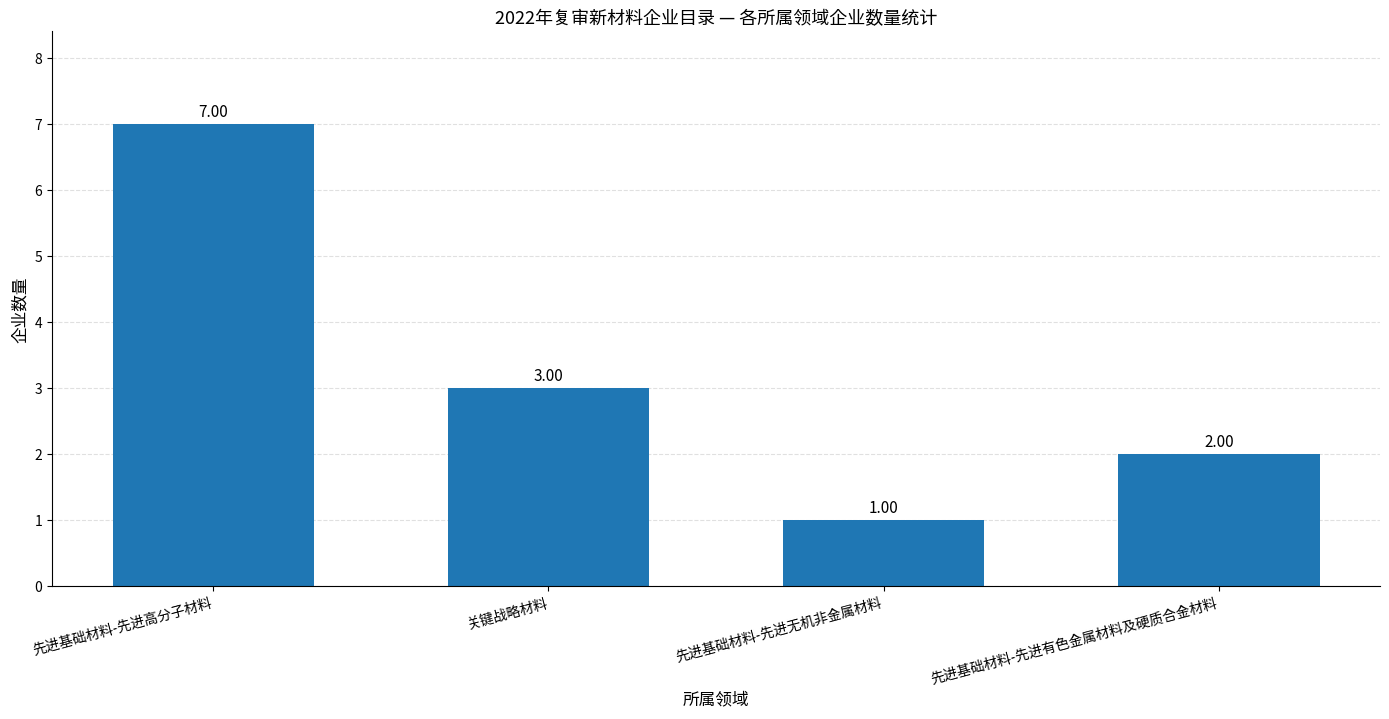

What is the label of the 2nd bar from the right?

先进基础材料-先进无机非金属材料